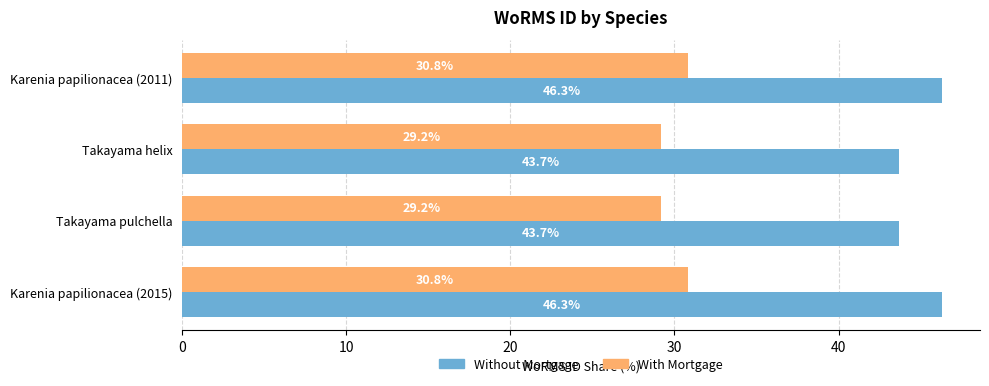

What is the maximum value shown in the chart?

46.3